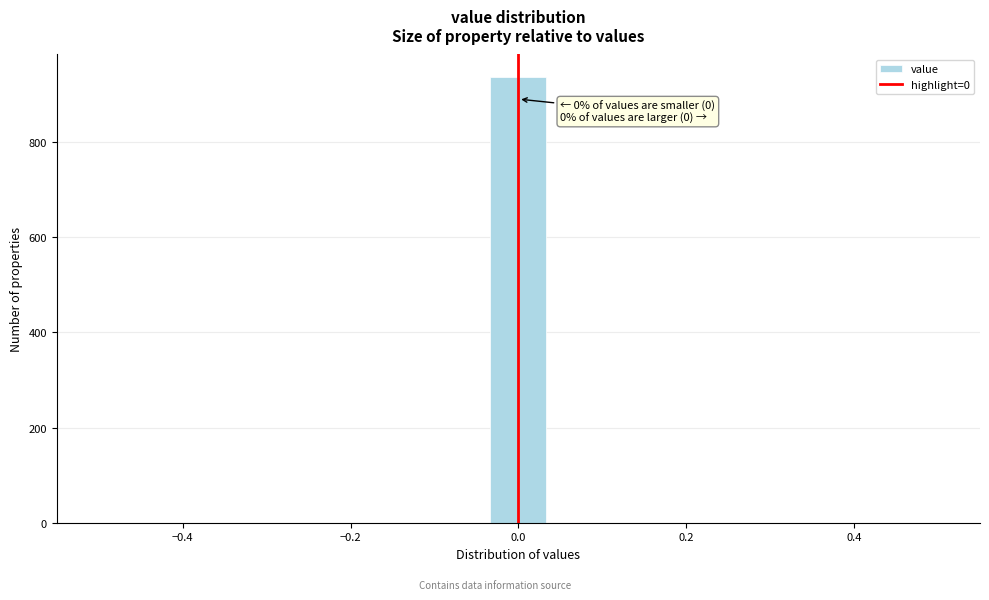

Read against the x-axis, roughly where is the centre of the tallest bar?

0.00